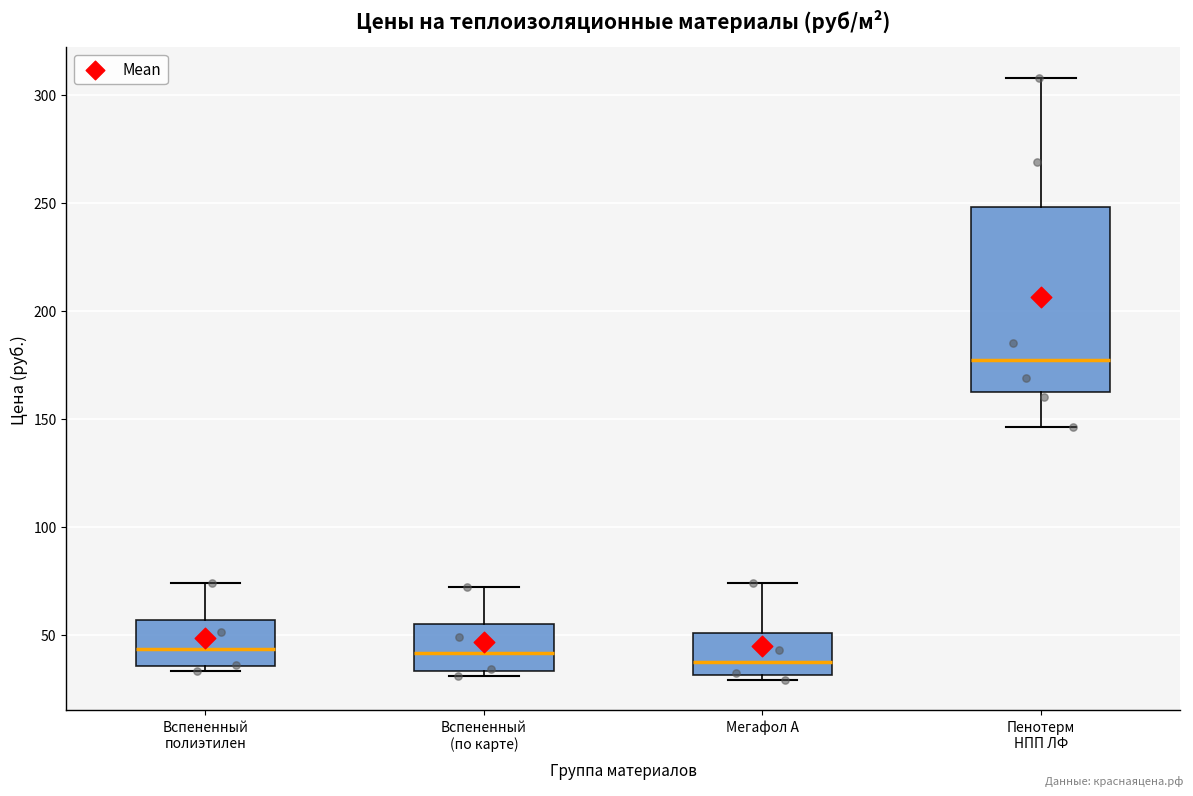

Reading left to right, read every box against the y-axis: the position of its median line, the range the box covers, and the ends of its whiskers. The values are not printed on the chart, so give them approximately, as read against the axis.

Вспененный полиэтилен: median 45, box 35 to 55, whiskers 35 (just below the box's lower edge) to 75
Вспененный (по карте): median 40, box 35 to 55, whiskers 30 to 70
Мегафол А: median 40, box 30 to 50, whiskers 30 (just below the box's lower edge) to 75
Пенотерм НПП ЛФ: median 175, box 160 to 250, whiskers 145 to 310